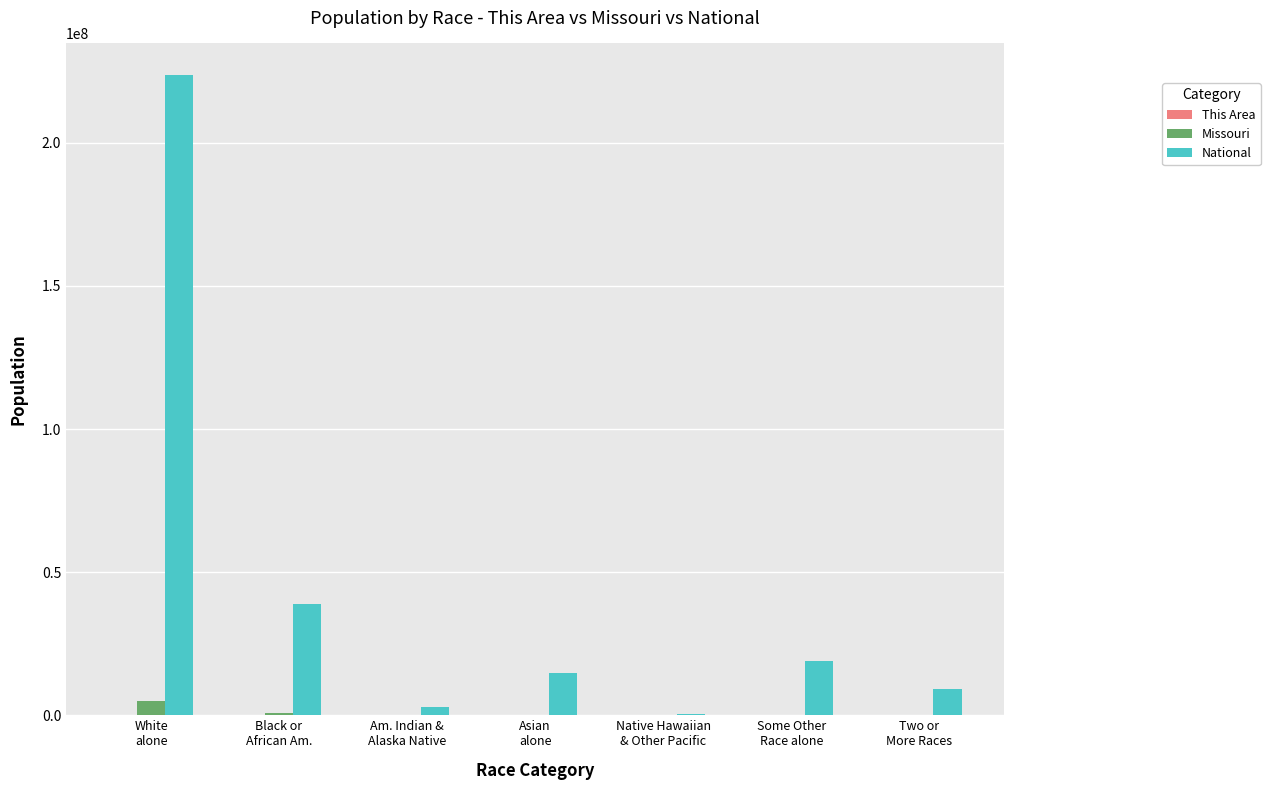

Which series has the largest total across all categories?

National